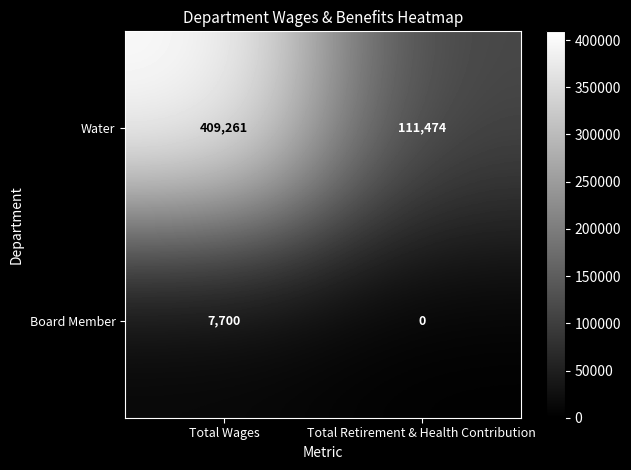

What is the highest value of the Water series?

409261